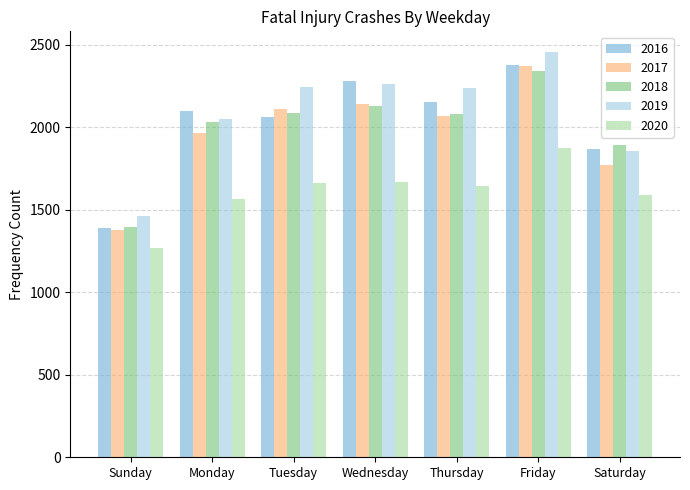

What is the average value of the 2019 series?

2080